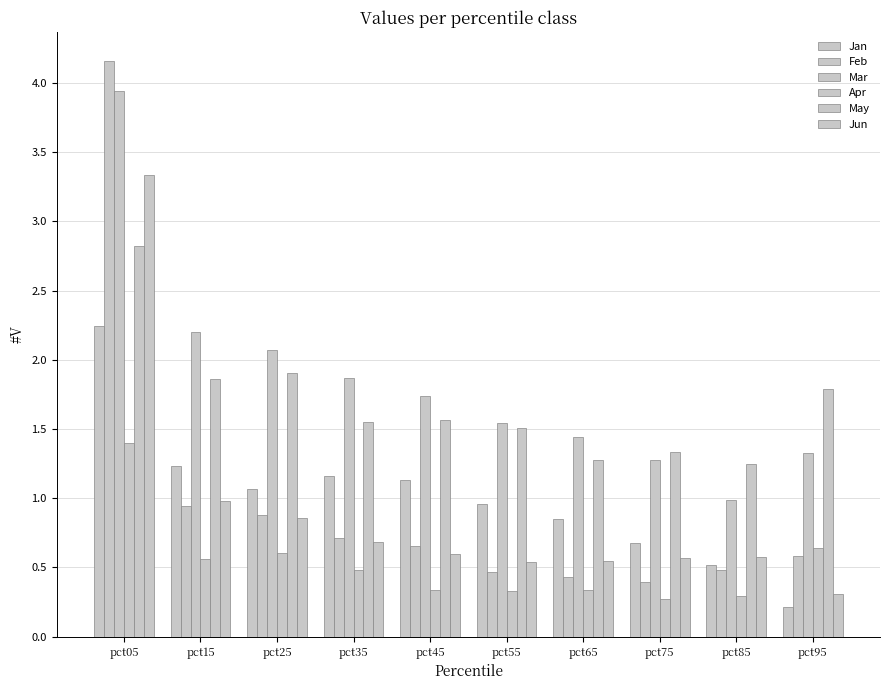

How many data points does each series have?

10